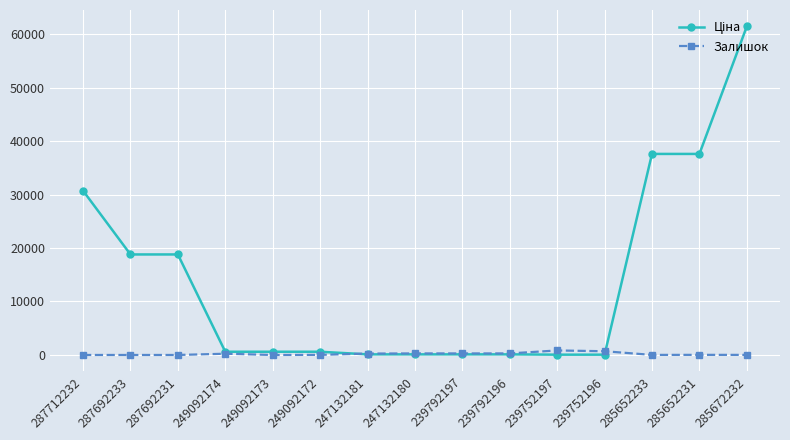

Count the number of data series in this chart.

2